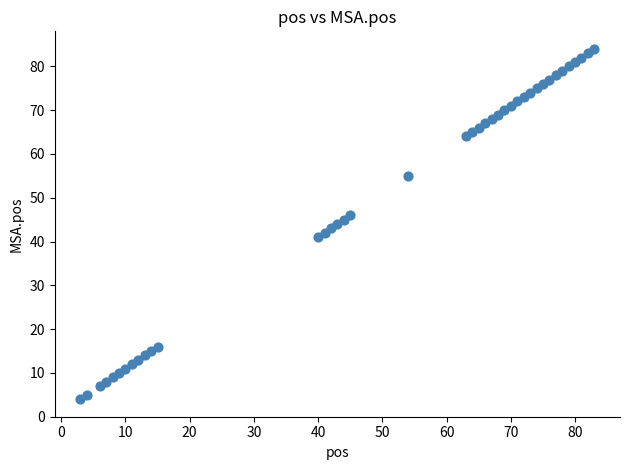

What is the range of Y values (max minus min)?

80